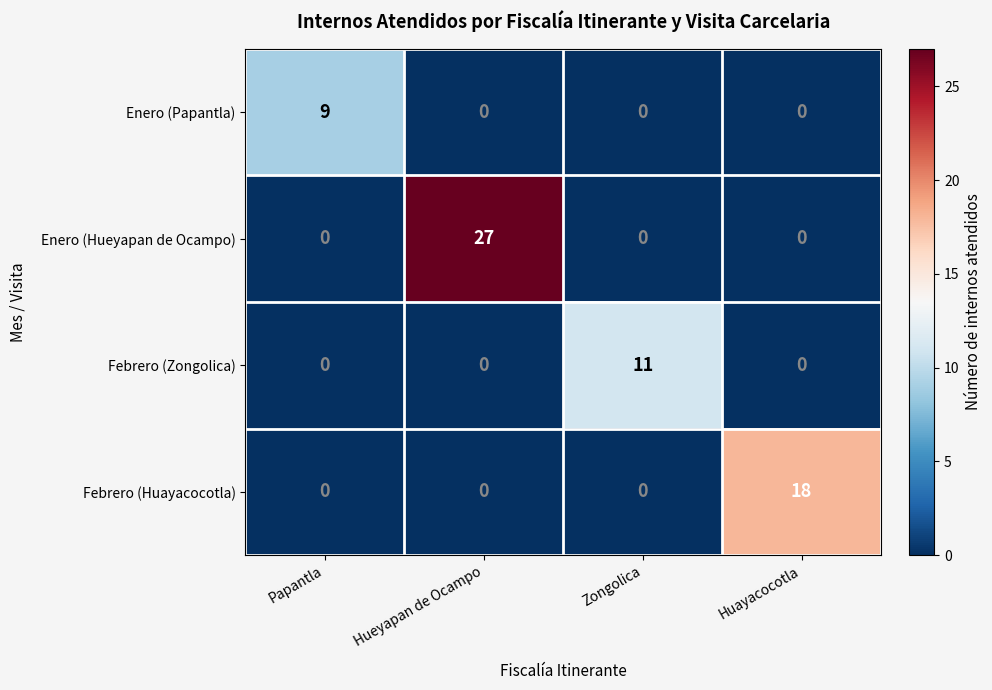

Reading left to right, list all the values displayed in this chart.

Enero (Papantla): 9	0	0	0
Enero (Hueyapan de Ocampo): 0	27	0	0
Febrero (Zongolica): 0	0	11	0
Febrero (Huayacocotla): 0	0	0	18